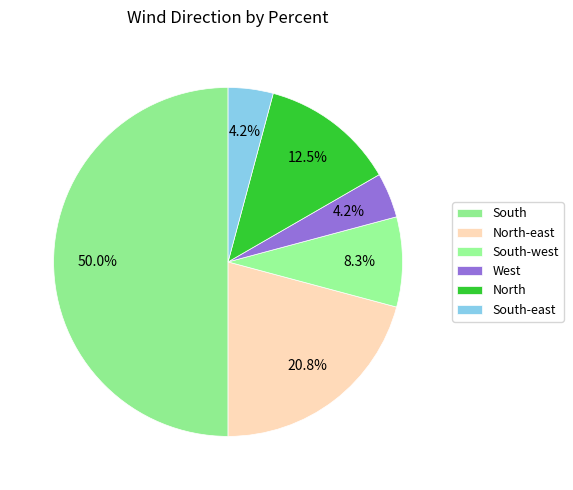

Which has a higher value, North or South-west?

North